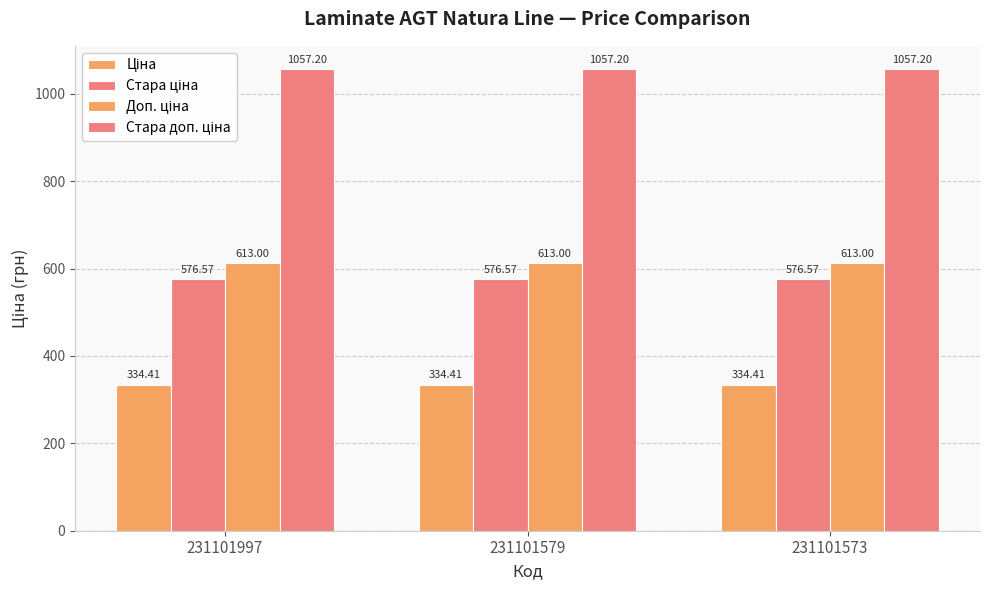

Which label corresponds to the largest value in the chart?

231101997